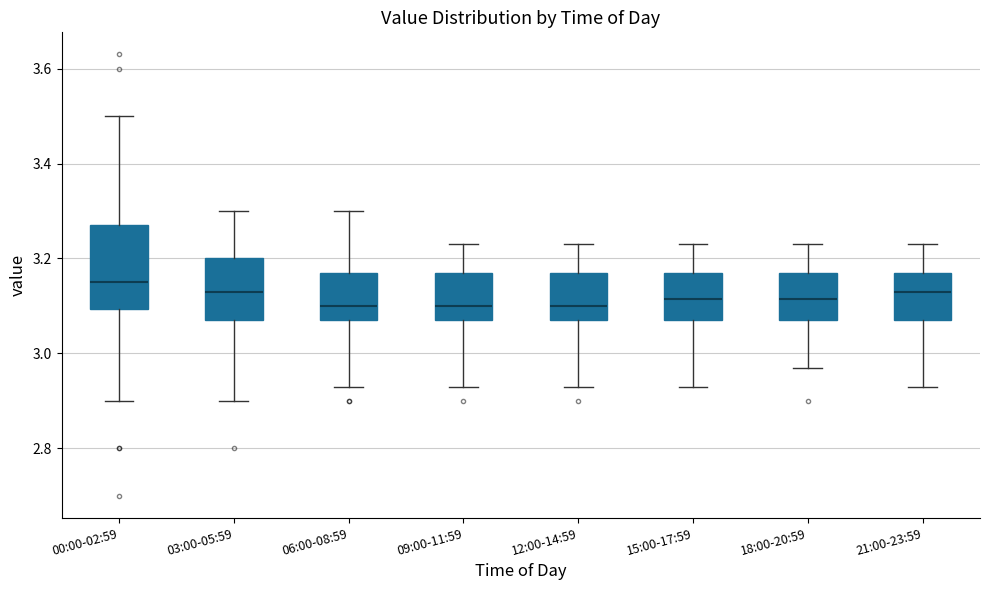

Reading left to right, transcribe this box plot: for each box, give where its median line is, the range the box spans, and where its two whiskers end, as read against the y-axis. The values are not printed on the chart, so give them approximately, as read against the axis.

00:00-02:59: median 3.16, box 3.10 to 3.28, whiskers 2.90 to 3.50
03:00-05:59: median 3.14, box 3.08 to 3.20, whiskers 2.90 to 3.30
06:00-08:59: median 3.10, box 3.08 to 3.18, whiskers 2.94 to 3.30
09:00-11:59: median 3.10, box 3.08 to 3.18, whiskers 2.94 to 3.24
12:00-14:59: median 3.10, box 3.08 to 3.18, whiskers 2.94 to 3.24
15:00-17:59: median 3.12, box 3.08 to 3.18, whiskers 2.94 to 3.24
18:00-20:59: median 3.12, box 3.08 to 3.18, whiskers 2.98 to 3.24
21:00-23:59: median 3.14, box 3.08 to 3.18, whiskers 2.94 to 3.24